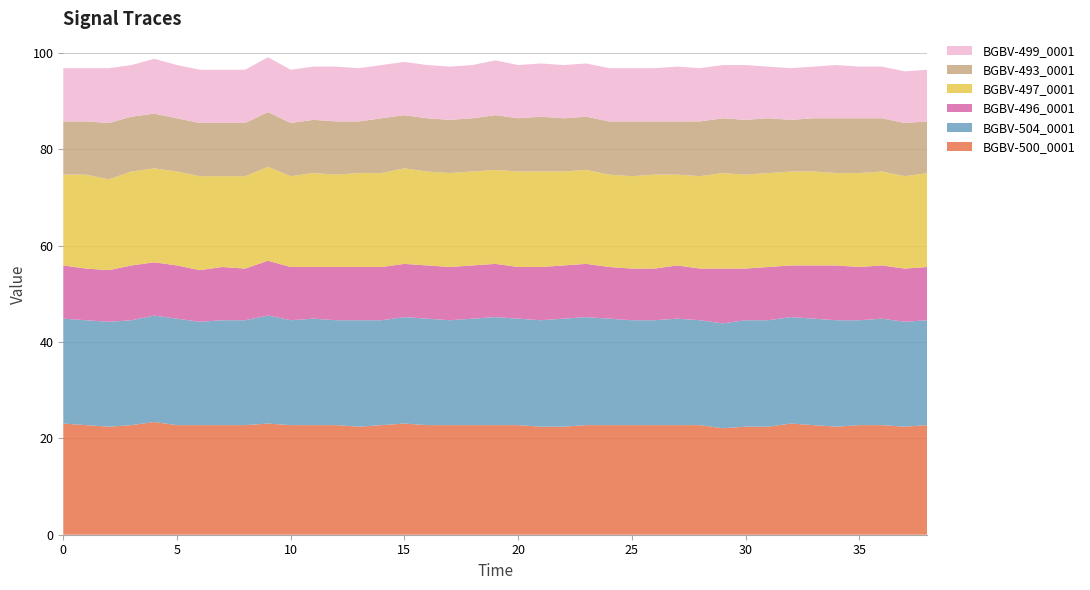

Reading left to right, extract all data points from this chart.

BGBV-500_0001: 23.1	22.7	22.4	22.7	23.4	22.7	22.7	22.7	22.7	23.1	22.7	22.7	22.7	22.4	22.7	23.1	22.7	22.7	22.7	22.7	22.7	22.4	22.4	22.7	22.7	22.7	22.7	22.7	22.7	22.1	22.4	22.4	23.1	22.7	22.4	22.7	22.7	22.4	22.7
BGBV-504_0001: 21.8	21.8	21.8	21.8	22.1	22.1	21.4	21.8	21.8	22.4	21.8	22.1	21.8	22.1	21.8	22.1	22.1	21.8	22.1	22.4	22.1	22.1	22.4	22.4	22.1	21.8	21.8	22.1	21.8	21.8	22.1	22.1	22.1	22.1	22.1	21.8	22.1	21.8	21.8
BGBV-496_0001: 11.0	10.7	10.7	11.4	11.0	11.0	10.7	11.0	10.7	11.4	11.0	10.7	11.0	11.0	11.0	11.0	11.0	11.0	11.0	11.0	10.7	11.0	11.0	11.0	10.7	10.7	10.7	11.0	10.7	11.4	10.7	11.0	10.7	11.0	11.4	11.0	11.0	11.0	11.0
BGBV-497_0001: 18.8	19.5	18.8	19.5	19.5	19.5	19.5	18.8	19.2	19.5	18.8	19.5	19.2	19.5	19.5	19.8	19.5	19.5	19.5	19.5	19.8	19.8	19.5	19.5	19.2	19.2	19.5	18.8	19.2	19.8	19.5	19.5	19.5	19.5	19.2	19.5	19.5	19.2	19.5
BGBV-493_0001: 11.0	11.0	11.7	11.4	11.4	11.0	11.0	11.0	11.0	11.4	11.0	11.0	11.0	10.7	11.4	11.0	11.0	11.0	11.0	11.4	11.0	11.4	11.0	11.0	11.0	11.4	11.0	11.0	11.4	11.4	11.4	11.4	10.7	11.0	11.4	11.4	11.0	11.0	10.7
BGBV-499_0001: 11.0	11.0	11.4	10.7	11.4	11.0	11.0	11.0	11.0	11.4	11.0	11.0	11.4	11.0	11.0	11.0	11.0	11.0	11.0	11.4	11.0	11.0	11.0	11.0	11.0	11.0	11.0	11.4	11.0	11.0	11.4	10.7	10.7	10.7	11.0	10.7	10.7	10.7	10.7